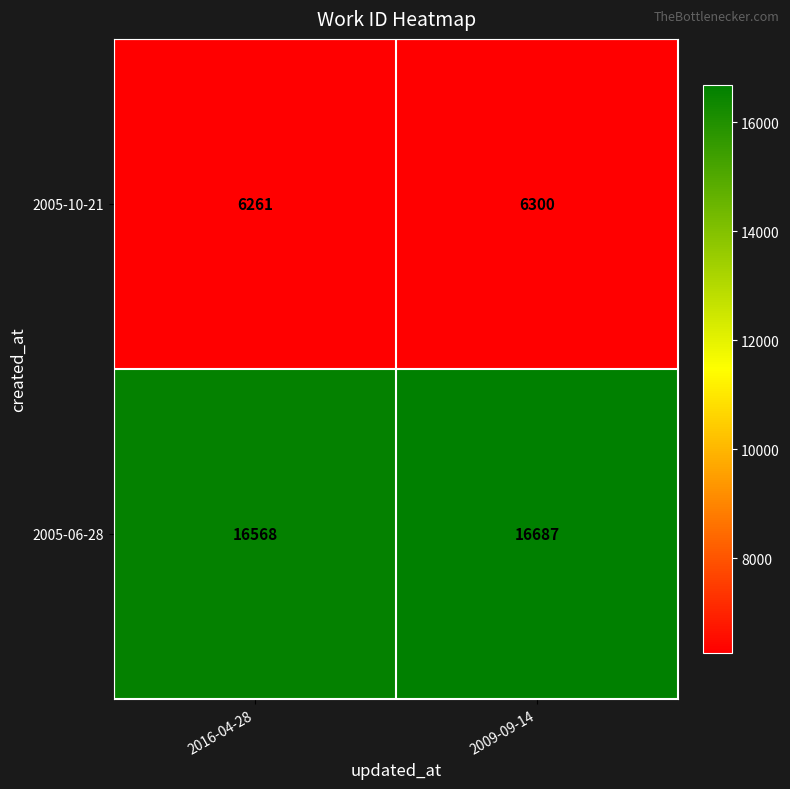

The value of 2005-10-21 at 2009-09-14 is 6300. True or false?

True